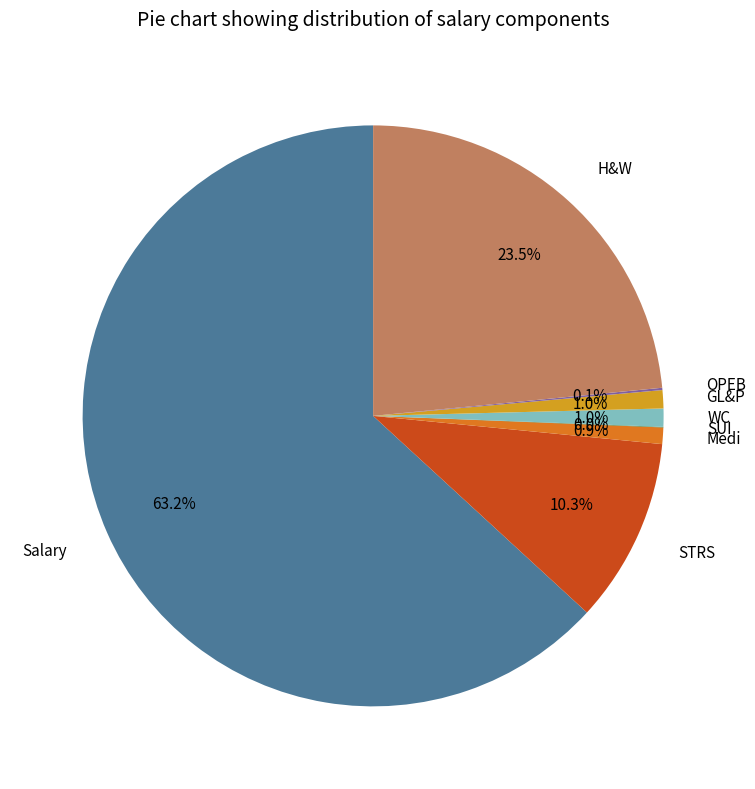

To the nearest percent, what percentage of the pie is STRS?

10%